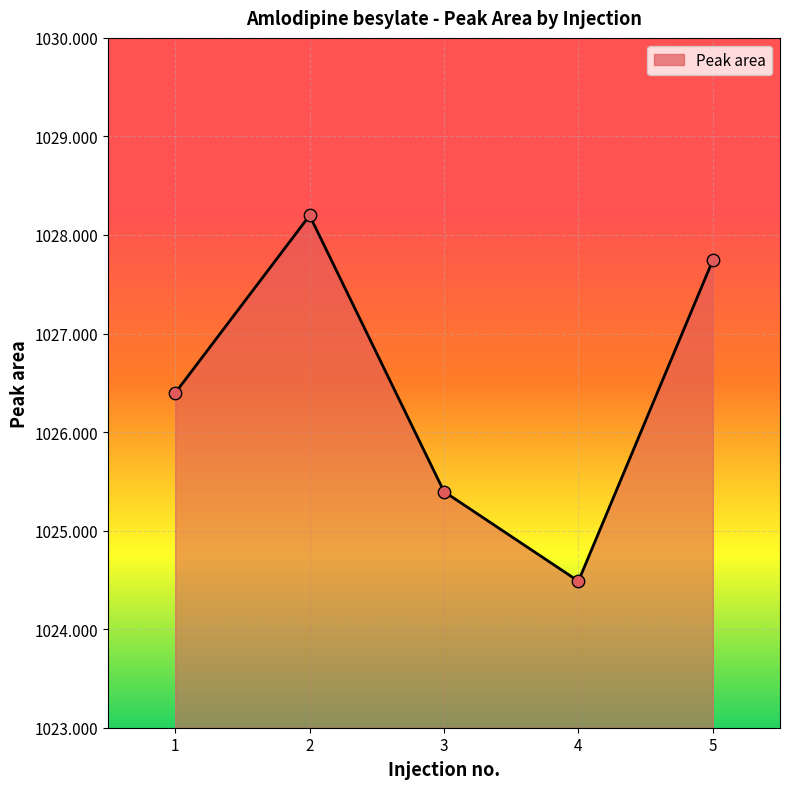

Approximately how many times larger is the value at 1 compared to 4?

1.0